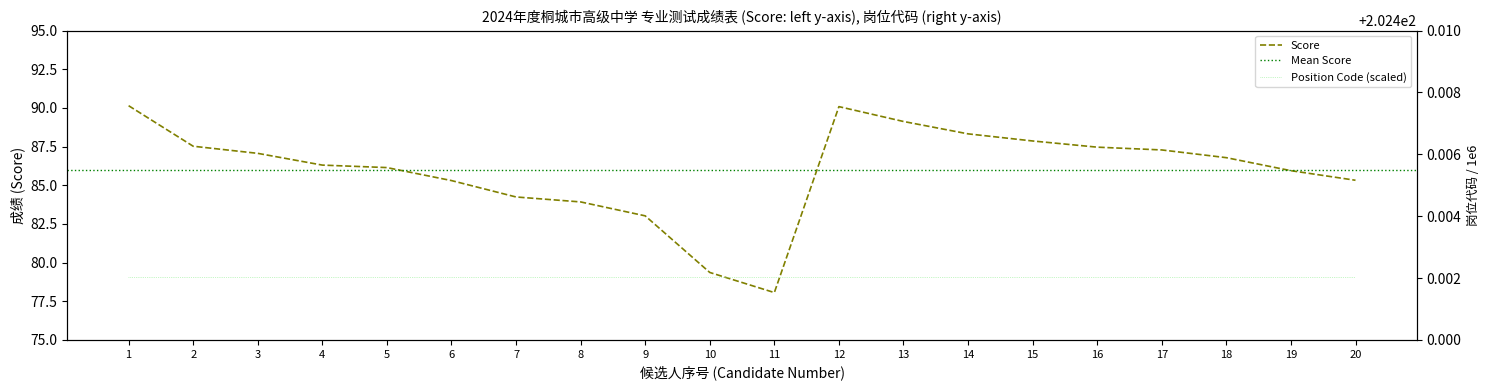

Rank the categories by value from highest to lowest.

1, 12, 13, 14, 15, 2, 16, 17, 3, 18, 4, 5, 19, 20, 6, 7, 8, 9, 10, 11